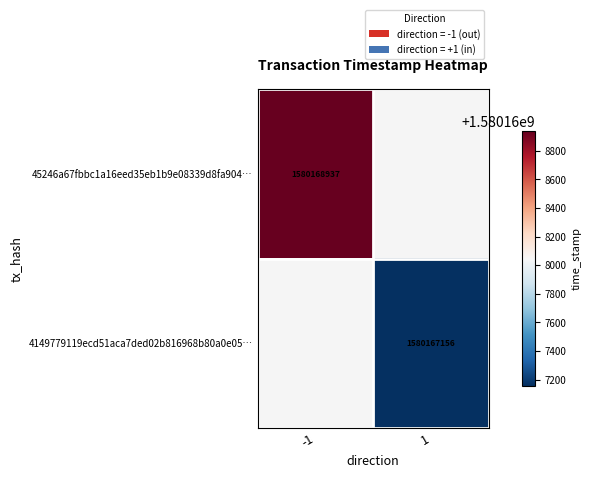

At 1, list the series in order from largest to smallest.

45246a67fbbc1a16eed35eb1b9e08339d8fa904…, 4149779119ecd51aca7ded02b816968b80a0e05…